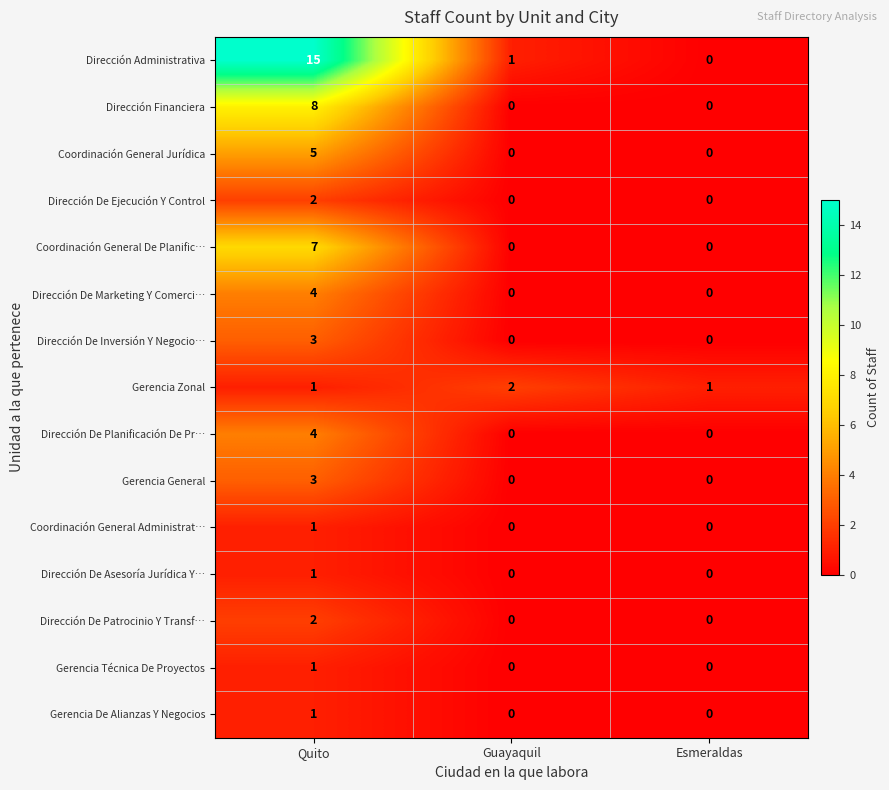

What is the total value across all series at Quito?

58